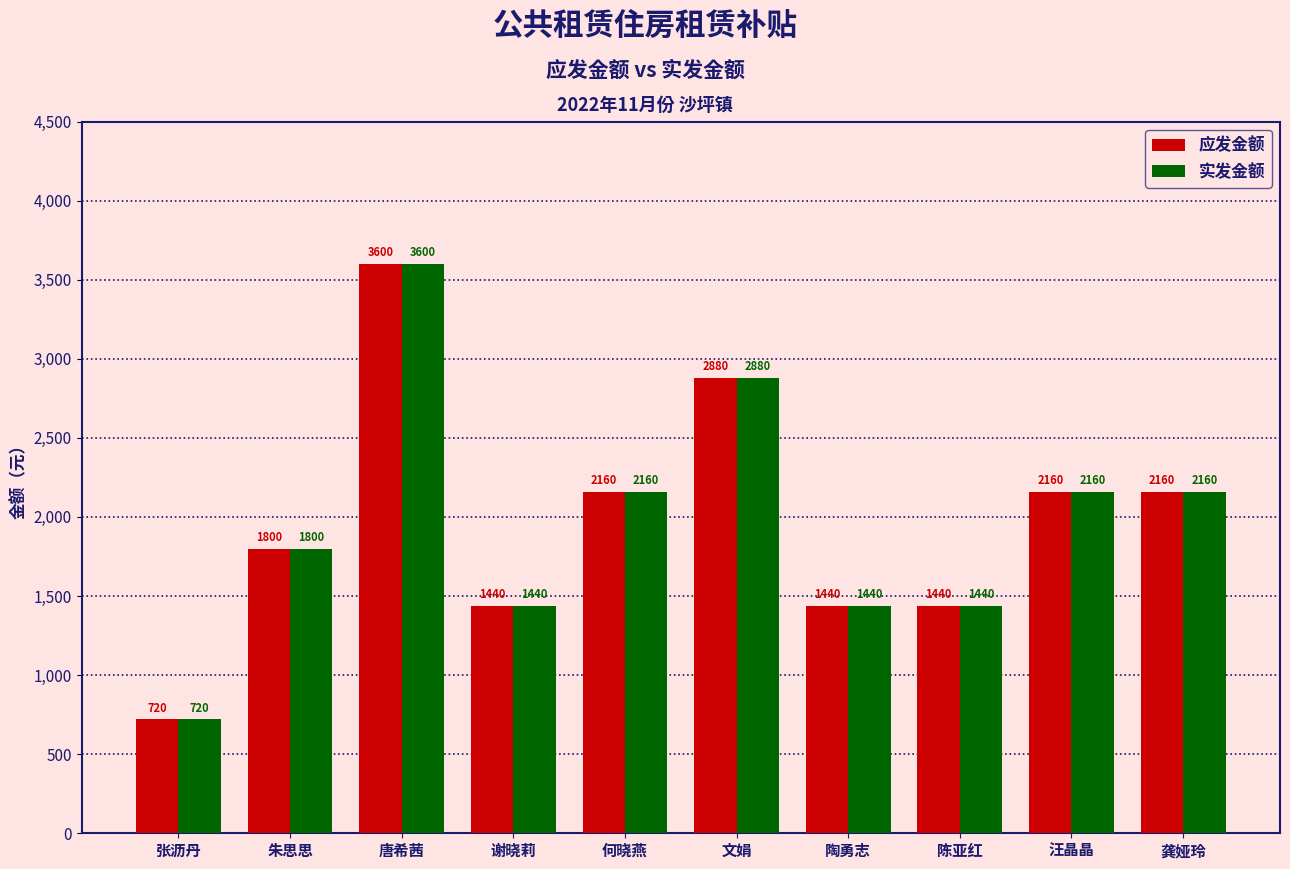

How many data points in 实发金额 are less than 2160?

5